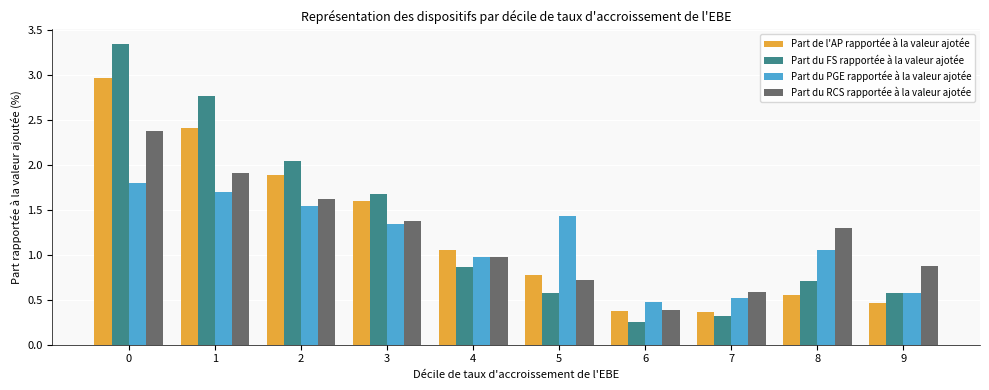

What are all the series names shown in the legend?

Part de l'AP rapportée à la valeur ajotée, Part du FS rapportée à la valeur ajotée, Part du PGE rapportée à la valeur ajotée, Part du RCS rapportée à la valeur ajotée